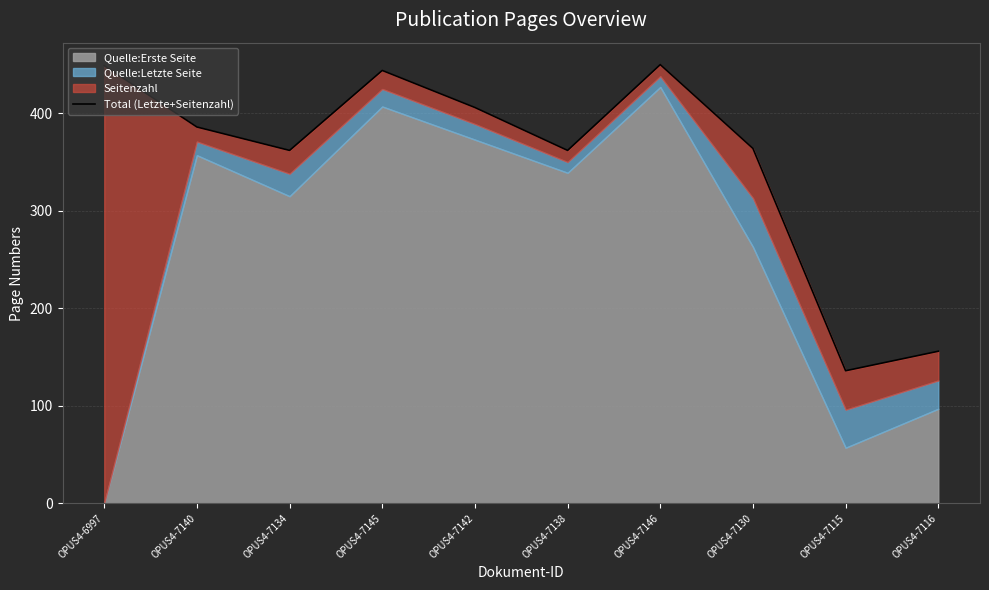

What is the label of the 7th point from the left?

OPUS4-7146